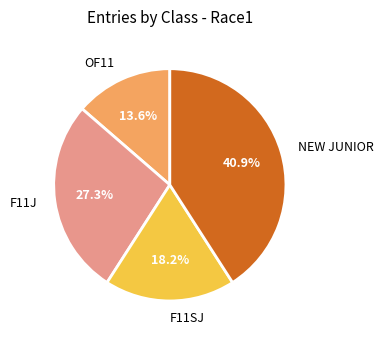

How many segments does this pie chart have?

4